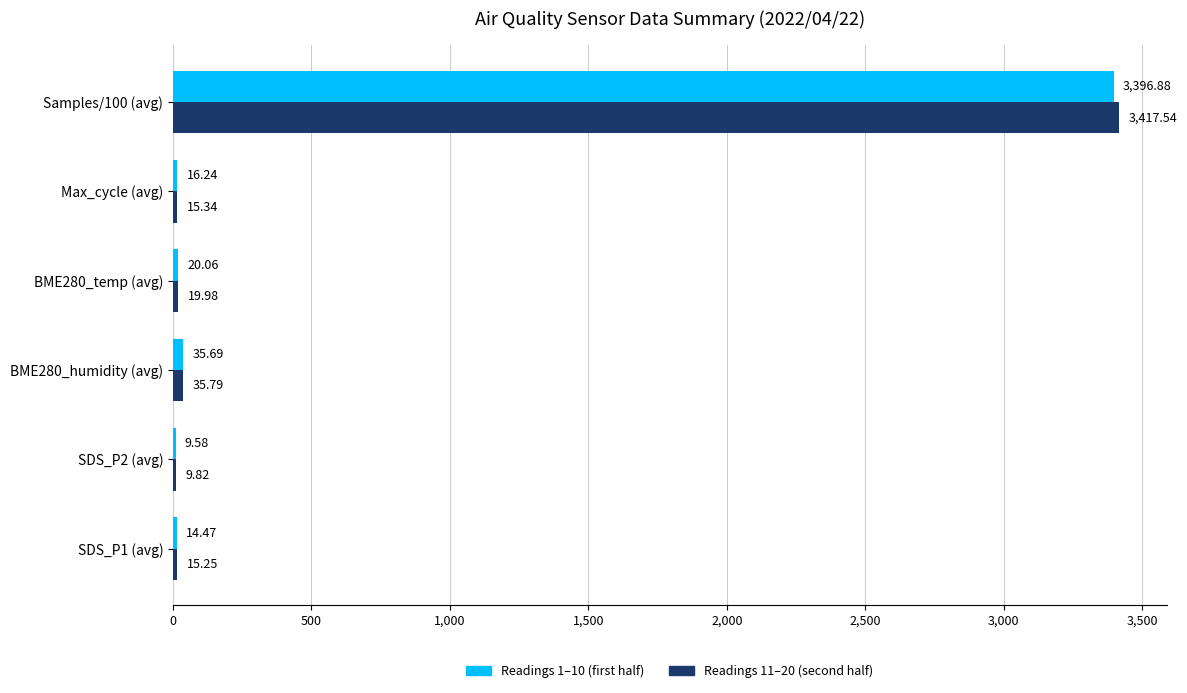

What is the total value across all series at Max_cycle (avg)?

31.6